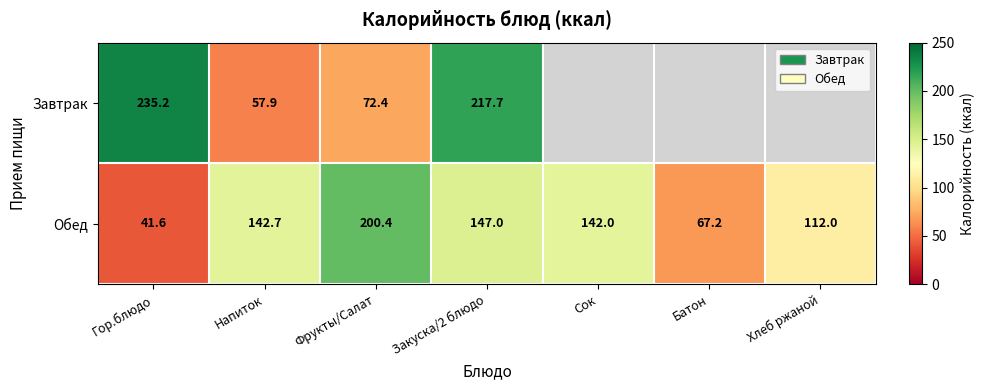

Which has a higher value, Напиток or Закуска/2 блюдо?

Закуска/2 блюдо